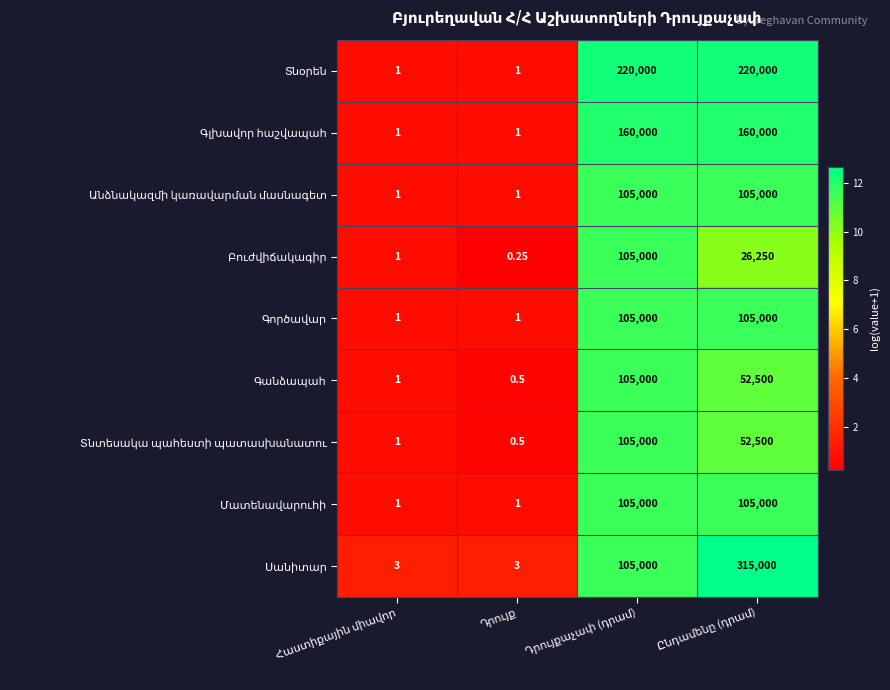

How many data points does each series have?

4